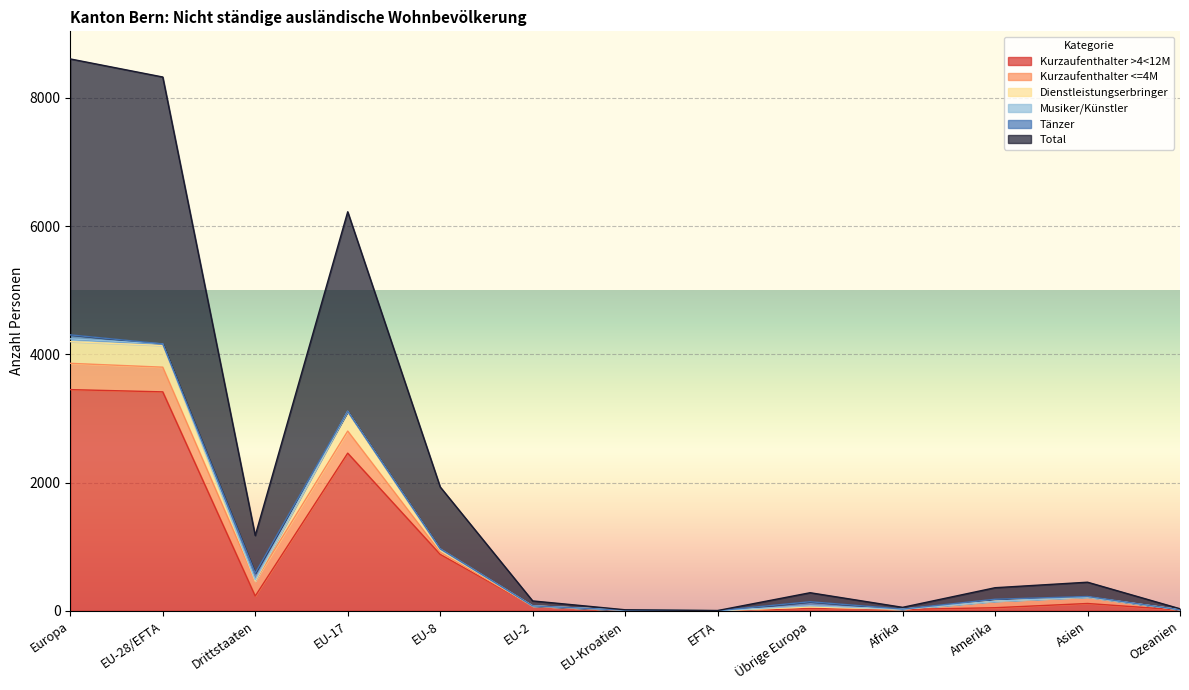

How many lines are shown in the chart?

6